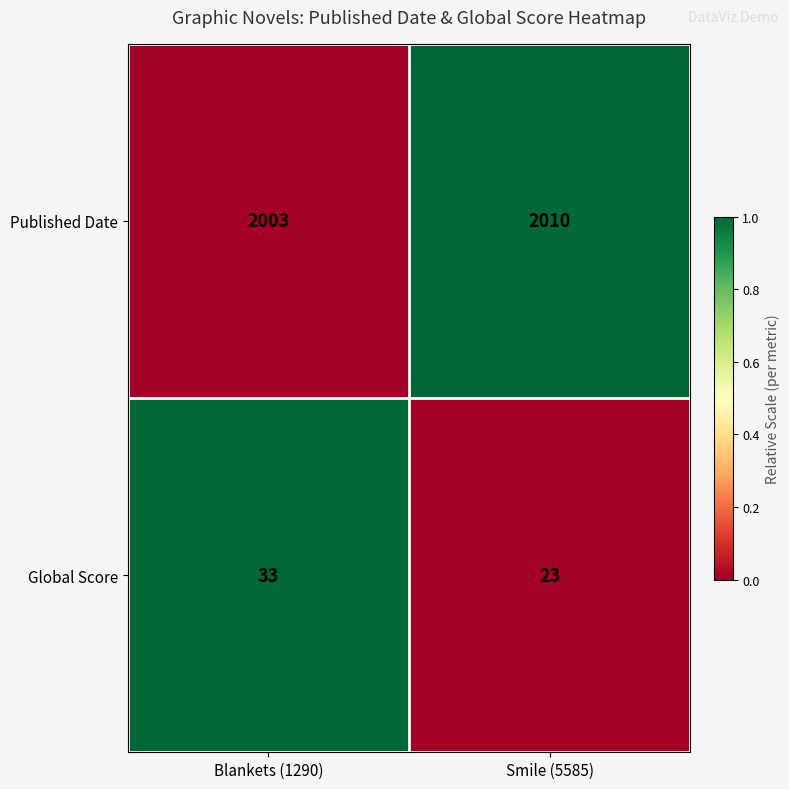

What is the sum of all Global Score values?

56